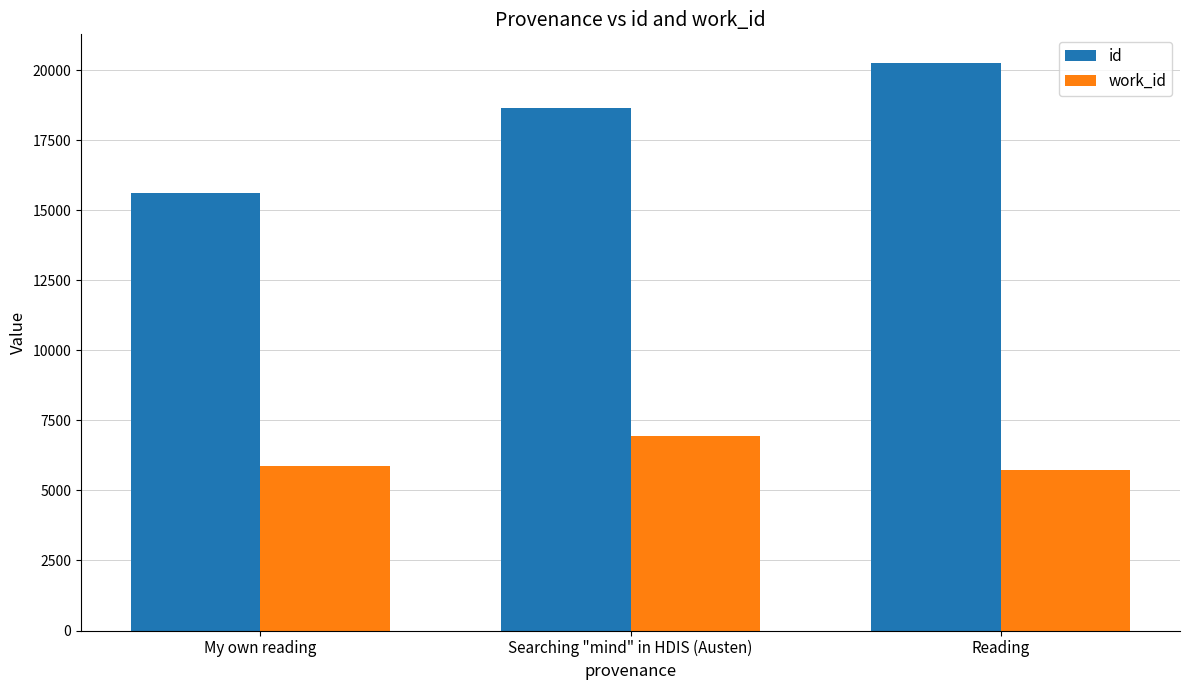

What is the maximum value shown in the chart?

20264